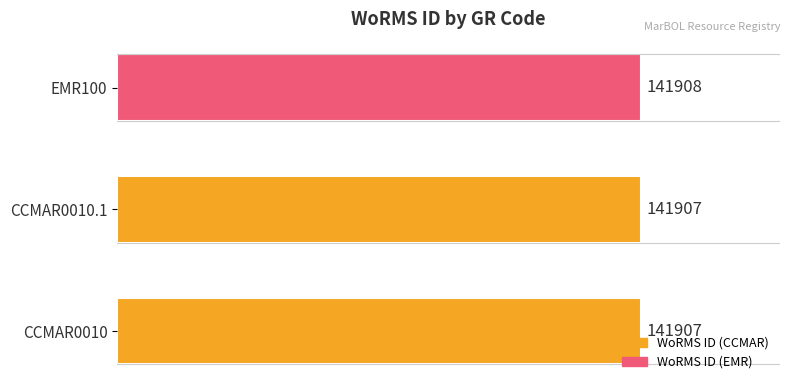

How many series are shown in this chart?

1